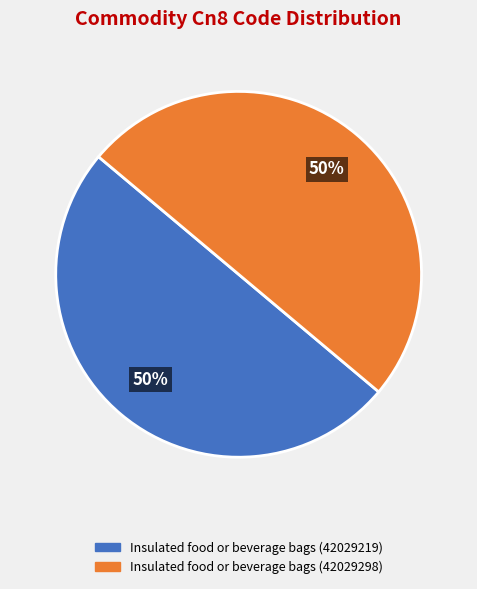

What percentage is the Insulated food or beverage bags (42029219) slice, to the nearest percent?

50%